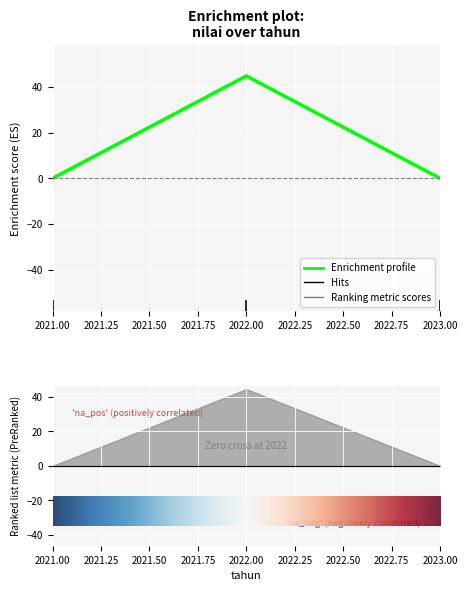

Rank the categories by value from highest to lowest.

2022, 2021, 2023